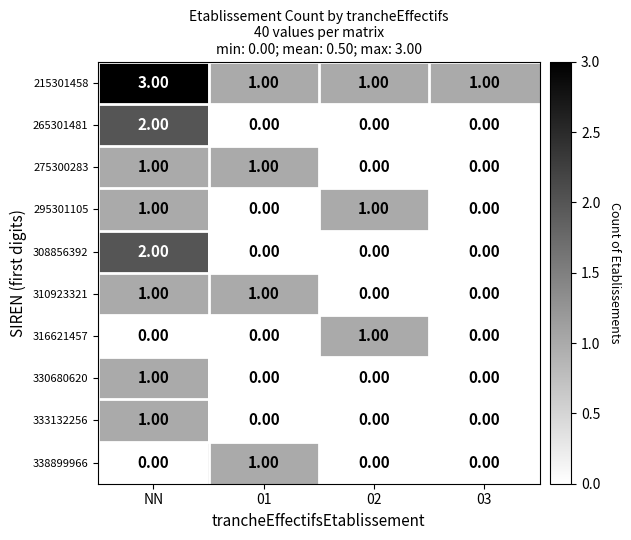

What is the difference between the highest and lowest values at 01?

1